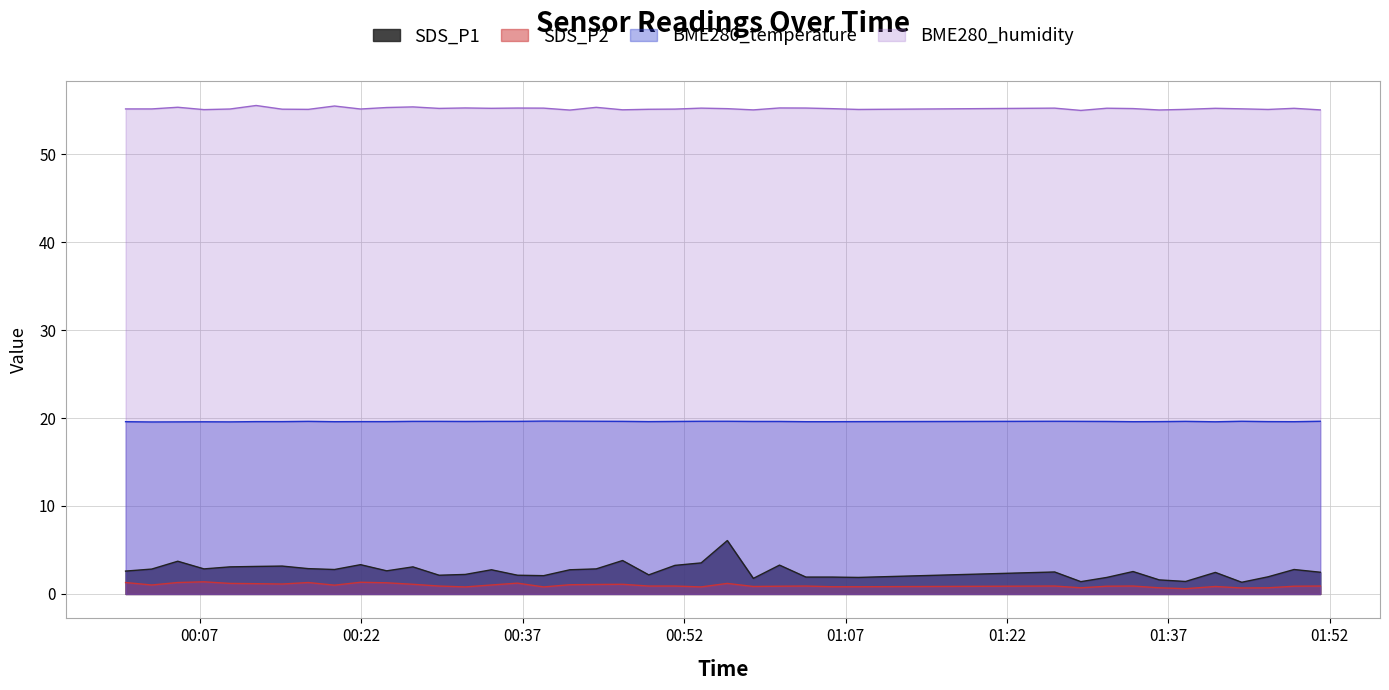

What value does the BME280_humidity series have at 2022/01/10 00:00:06?

55.1